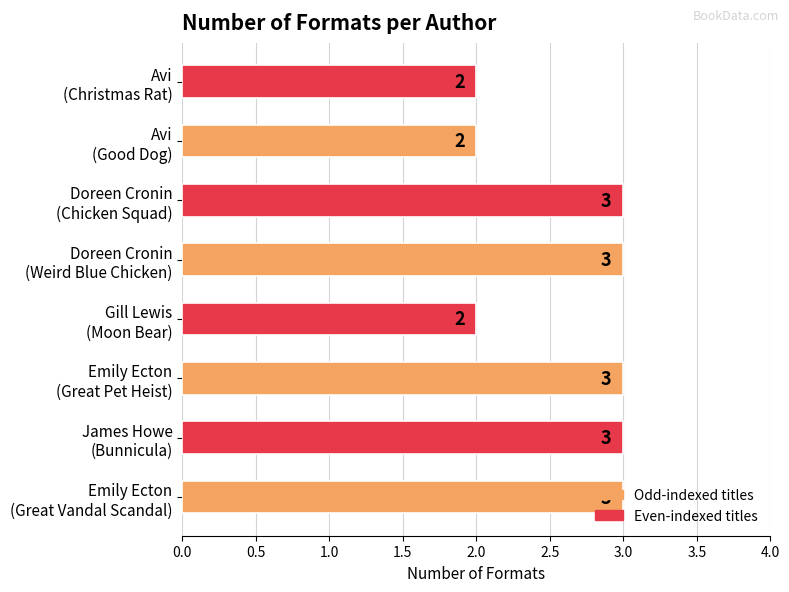

How many values are between 2 and 3?

8